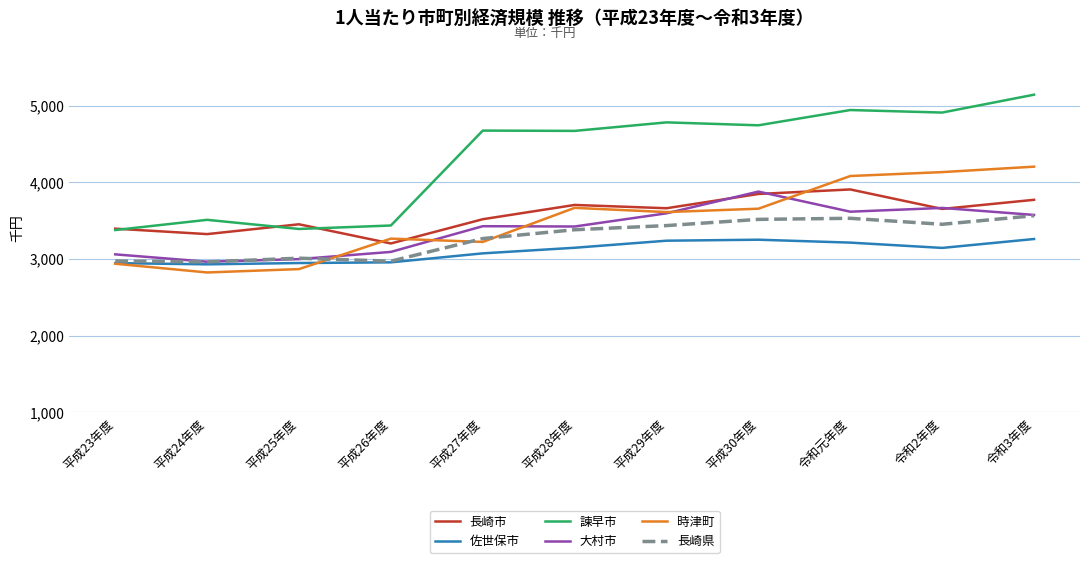

Which series has the largest total across all categories?

諫早市